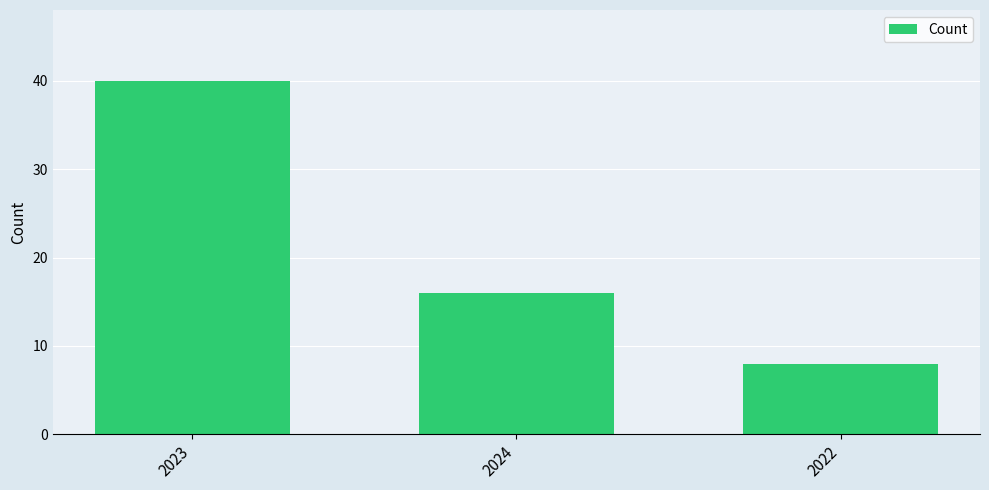

Which has a higher value, 2022 or 2024?

2024